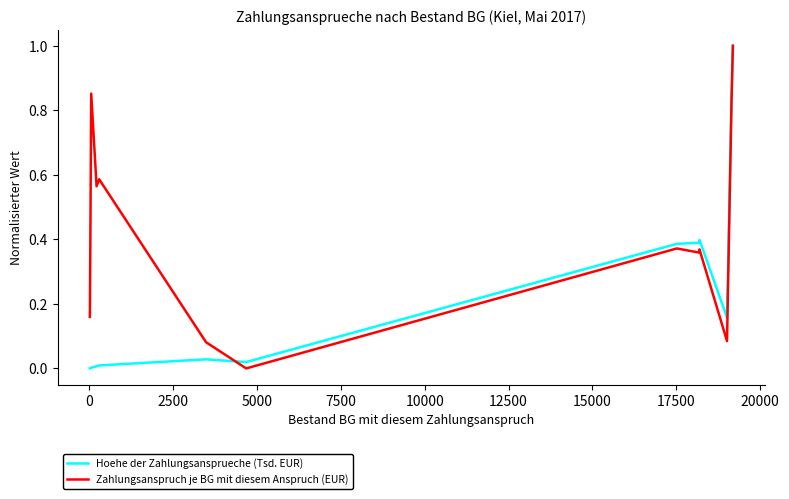

What is the difference between the maximum and minimum values in the Hoehe der Zahlungsansprueche (Tsd. EUR) series?

1.0